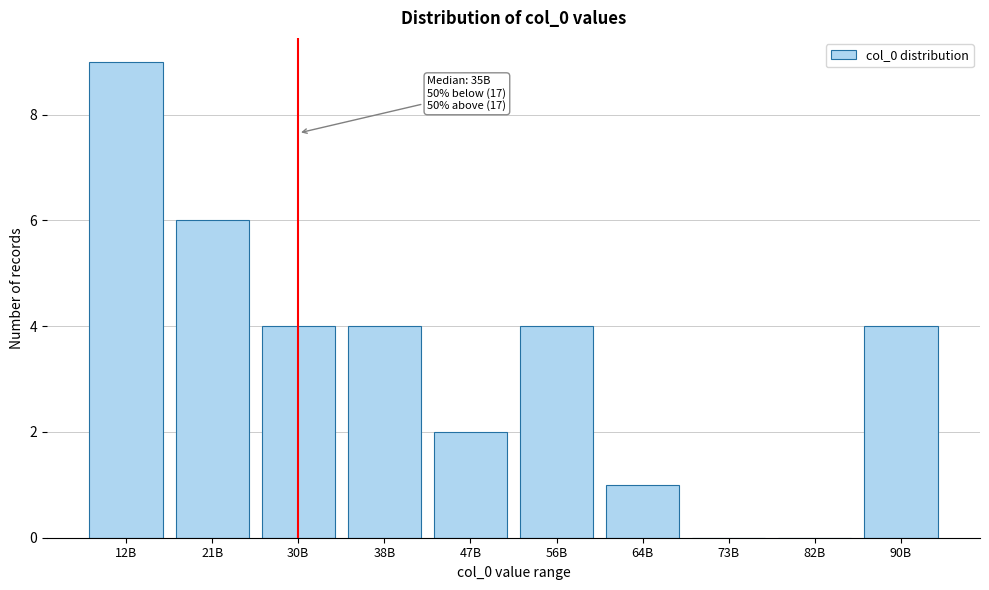

Reading left to right, extract all data points from this chart.

12B=9	21B=6	30B=4	38B=4	47B=2	56B=4	64B=1	73B=0	82B=0	90B=4